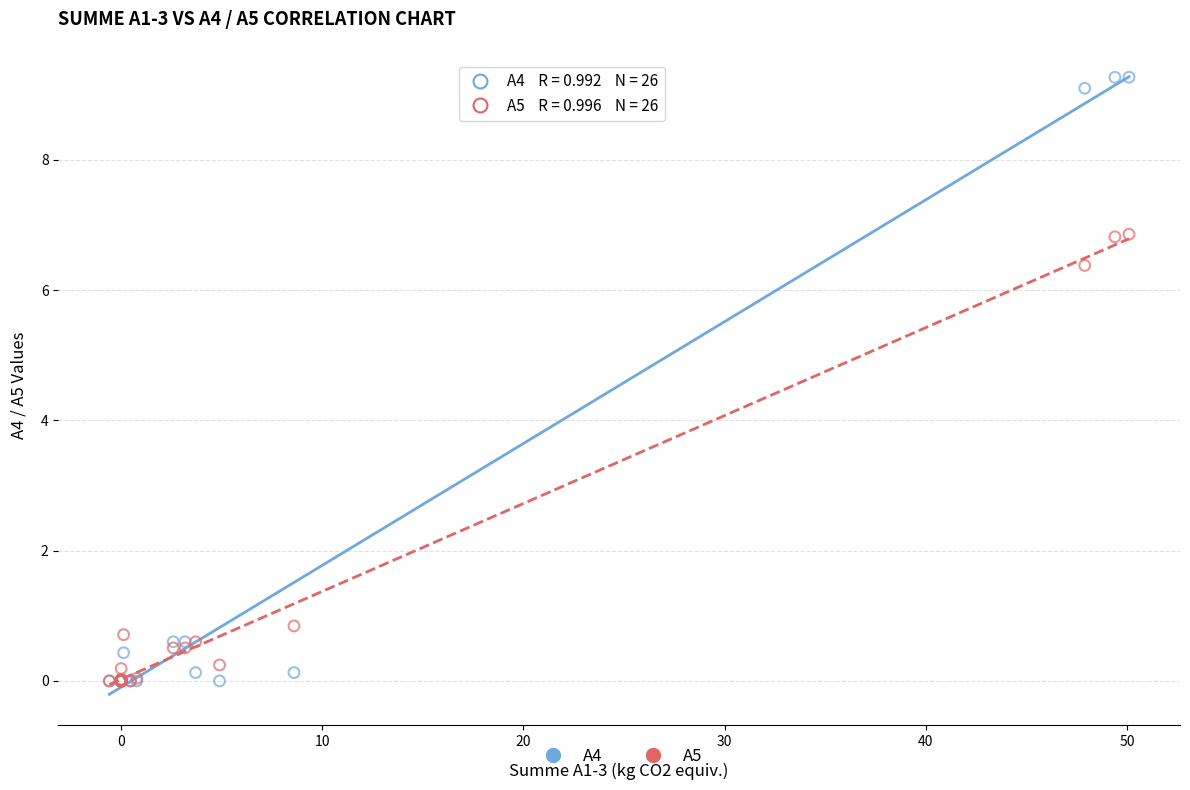

Which series reaches the maximum Y coordinate?

A4